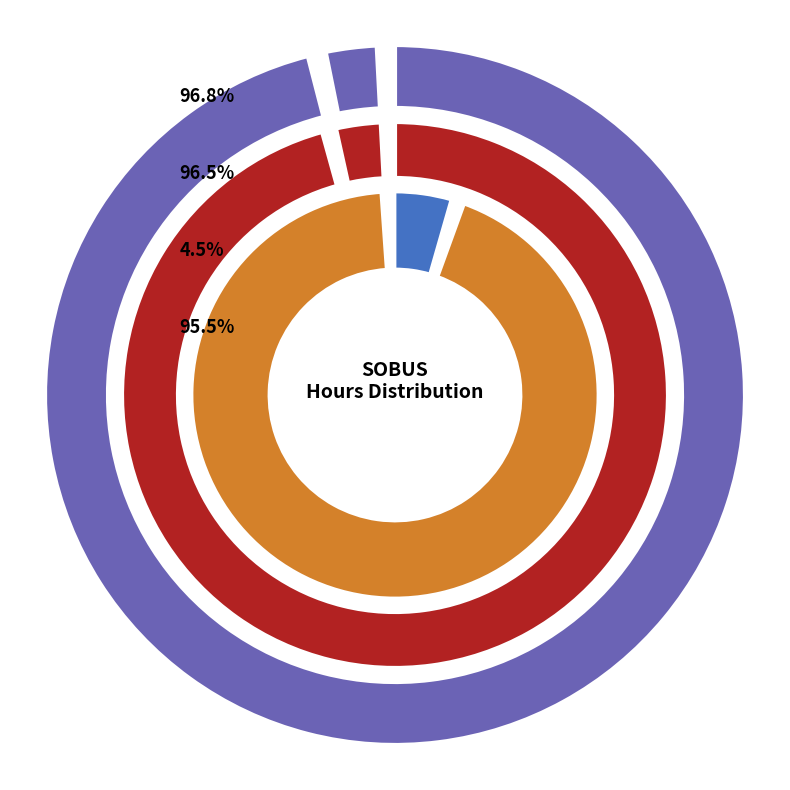

To the nearest percent, what portion does 3-Wed represent?

4%